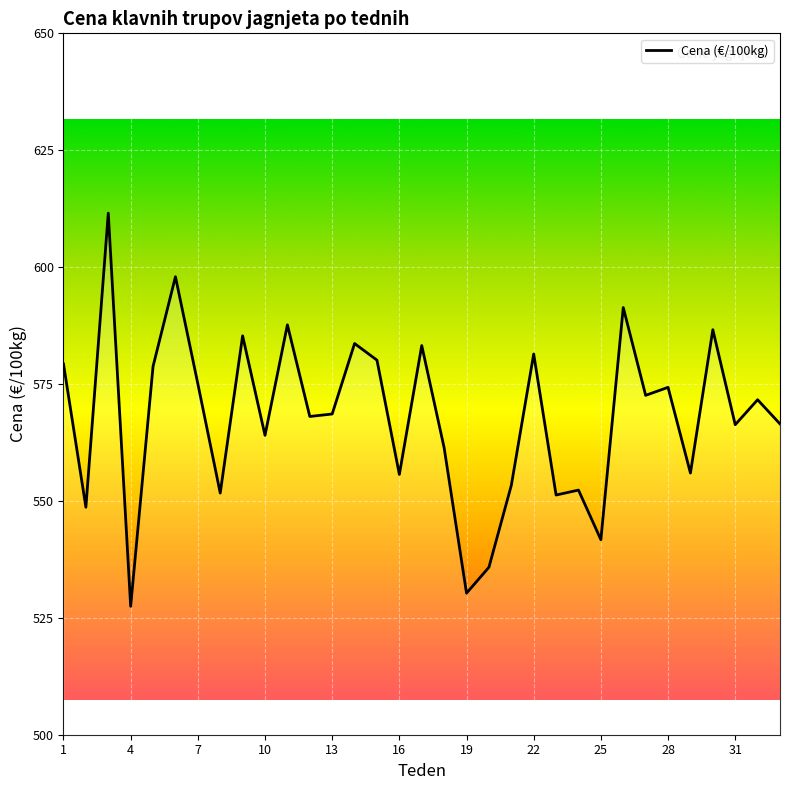

What is the maximum value shown in the chart?

611.5